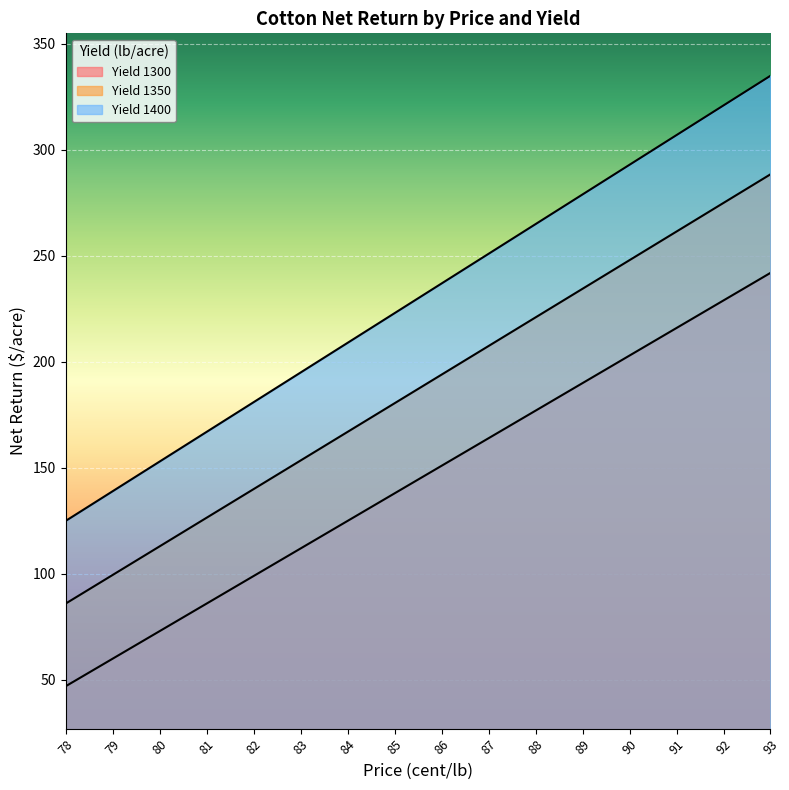

Rank the series at 93 from highest to lowest value.

Yield 1400, Yield 1350, Yield 1300